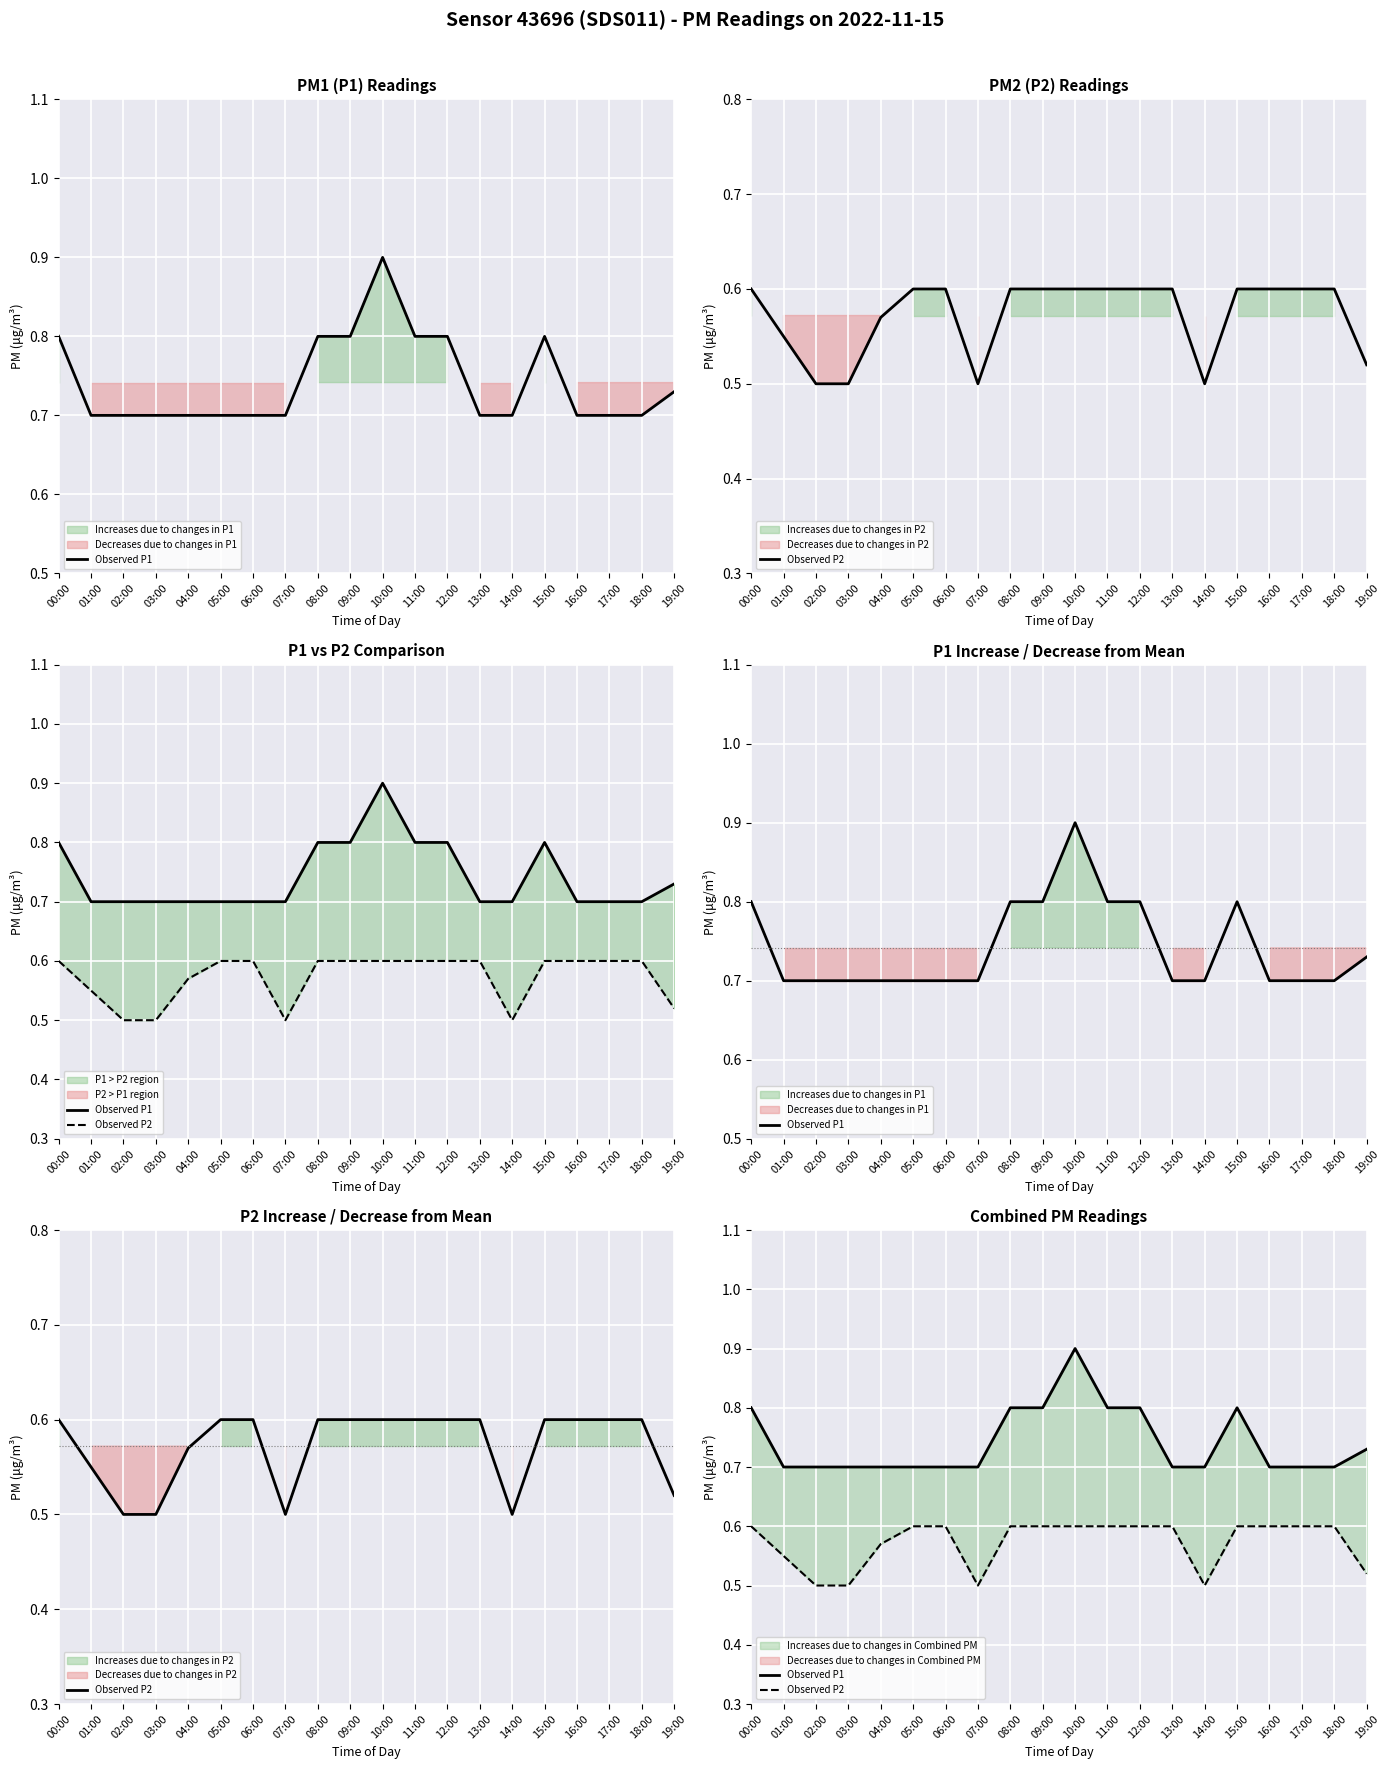

Reading left to right, list all the values displayed in this chart.

Observed P1: 0.8	0.7	0.7	0.7	0.7	0.7	0.7	0.7	0.8	0.8	0.9	0.8	0.8	0.7	0.7	0.8	0.7	0.7	0.7	0.7
Observed P2: 0.6	0.6	0.5	0.5	0.6	0.6	0.6	0.5	0.6	0.6	0.6	0.6	0.6	0.6	0.5	0.6	0.6	0.6	0.6	0.5